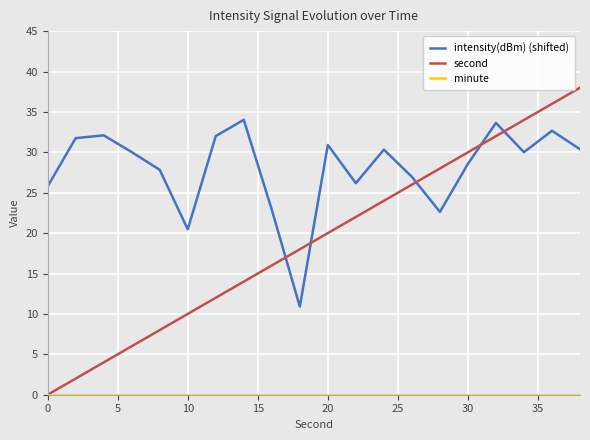

How many intersections are there between second and intensity(dBm) (shifted)?

5